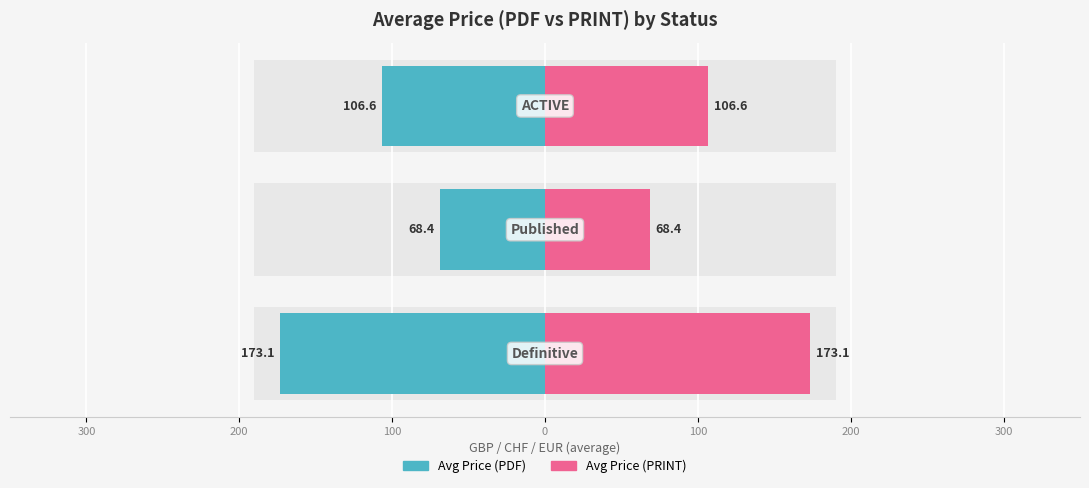

True or false: Avg Price (PDF) has a value of -22.2 at 100.

False